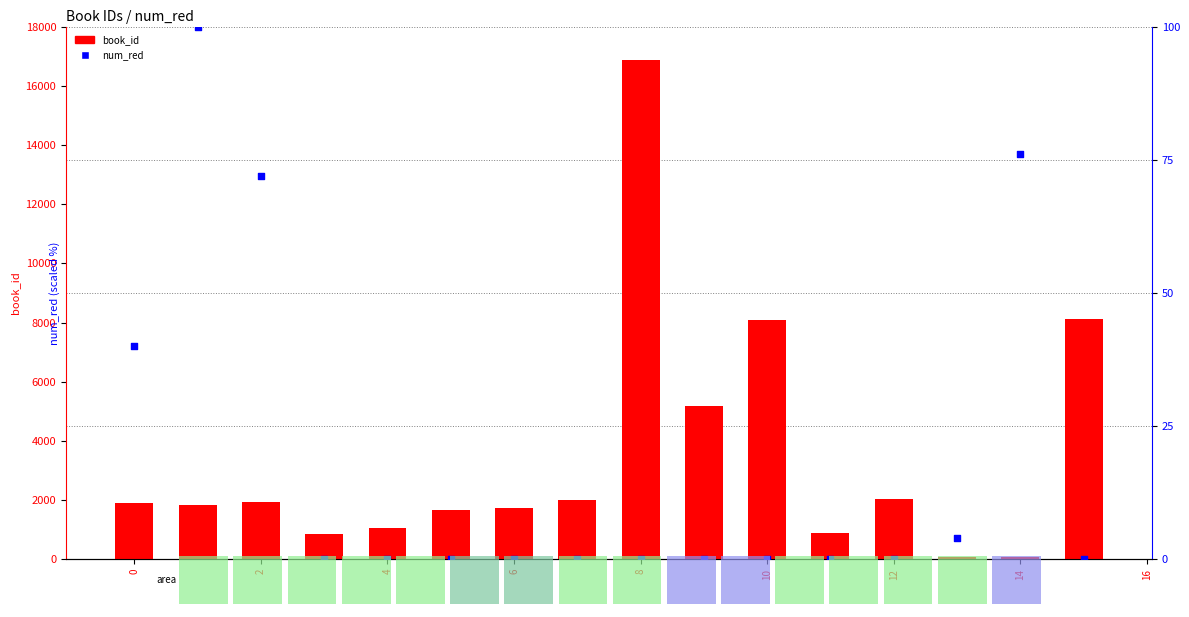

Which series contains the highest Y value?

book_id